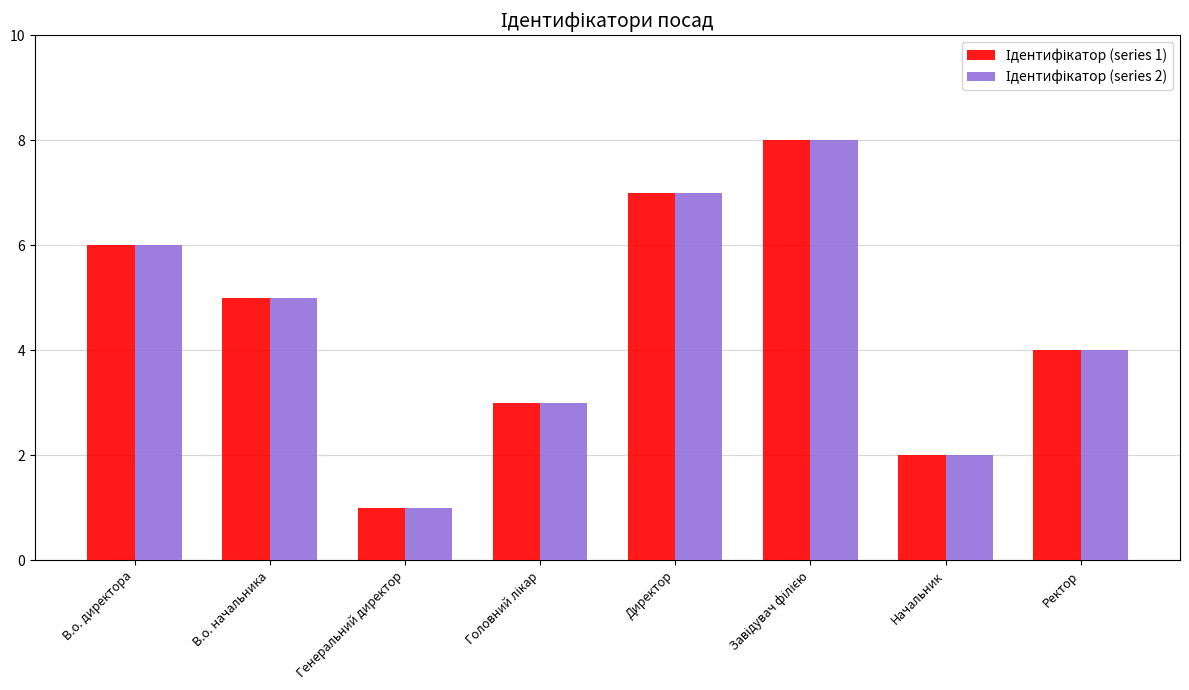

What is the total value across all series at Начальник?

4